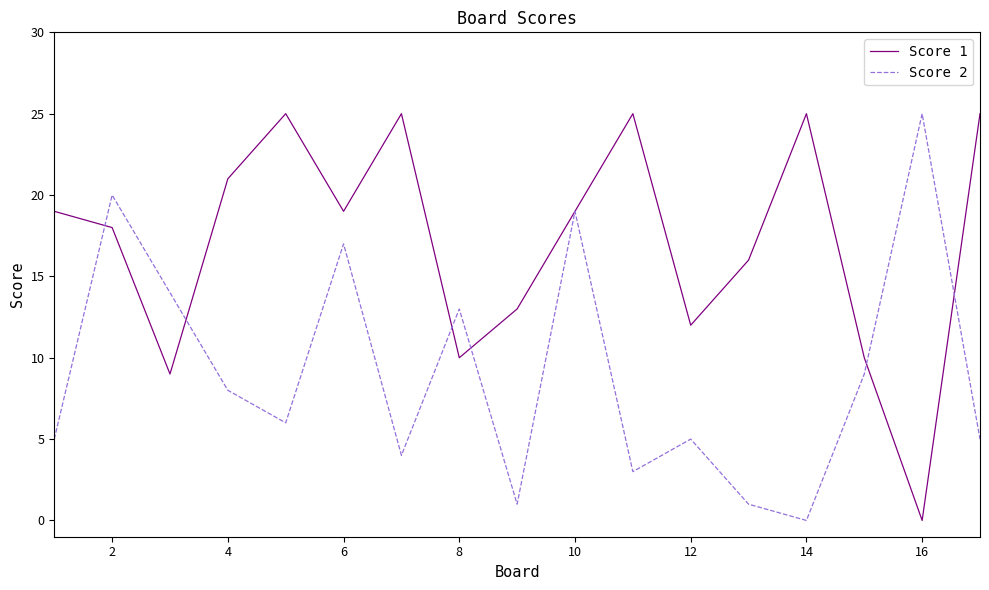

List the series in order of their overall mean, highest first.

Score 1, Score 2